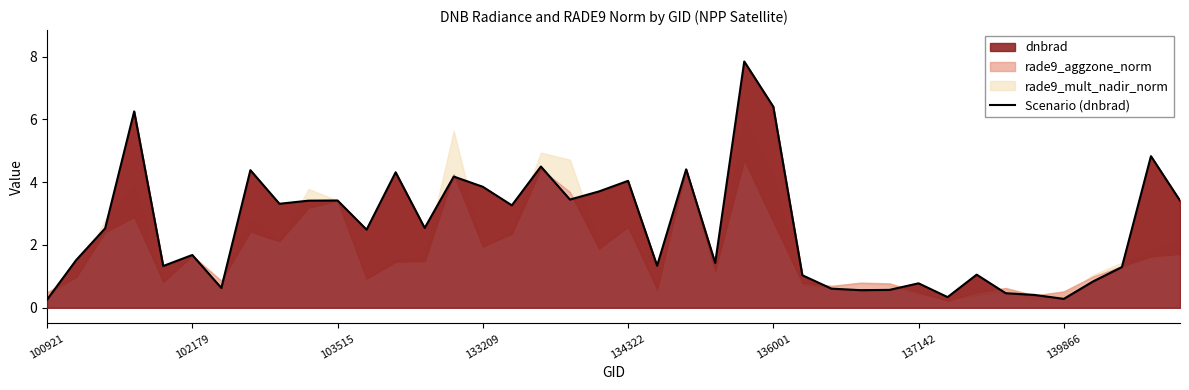

Which has a higher value, 23 or 26?

23